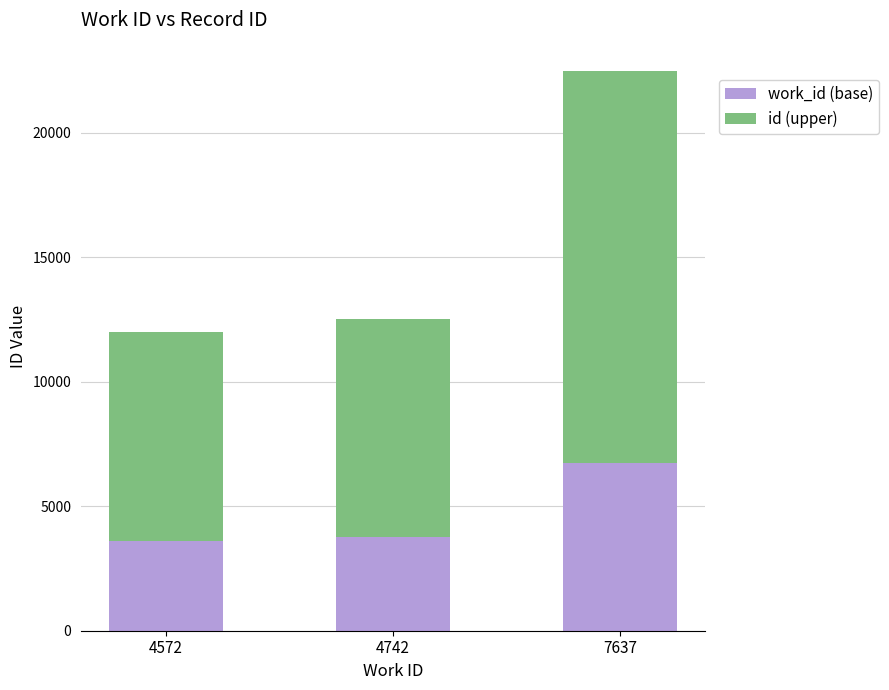

What is the difference between the work_id (base) values at 7637 and 4572?

3145